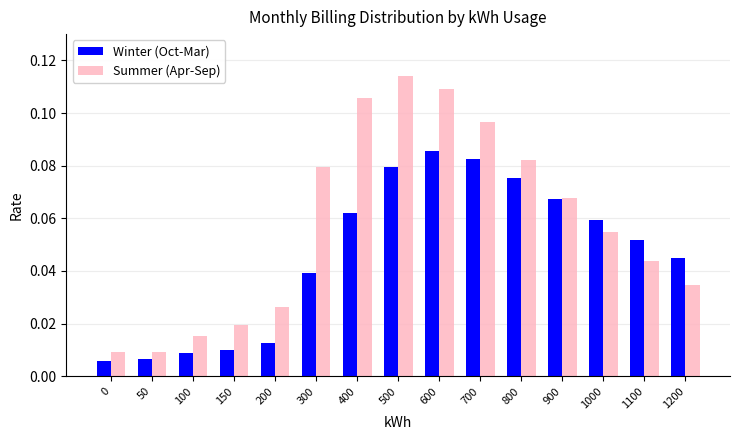

Is the value of Winter (Oct-Mar) at 300 greater than the value of Summer (Apr-Sep) at 1200?

Yes